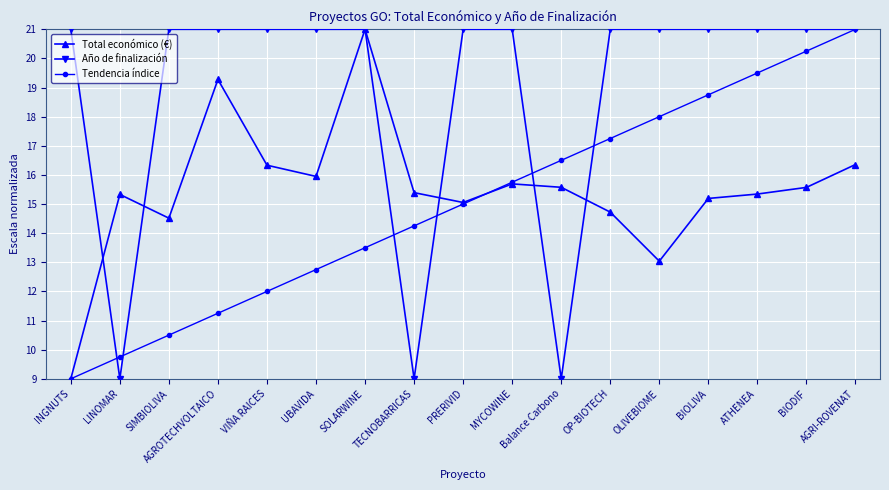

What is the maximum value shown in the chart?

21.0